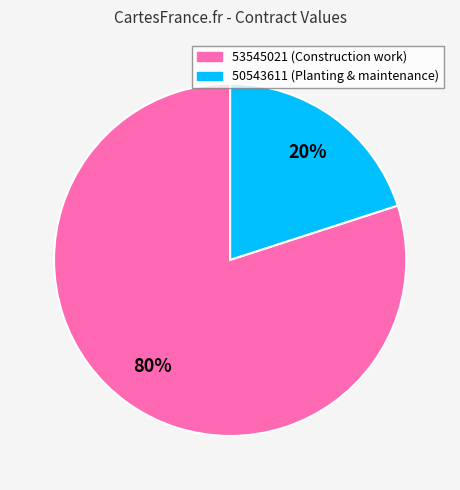

To the nearest percent, what percentage of the pie is 50543611?

20%